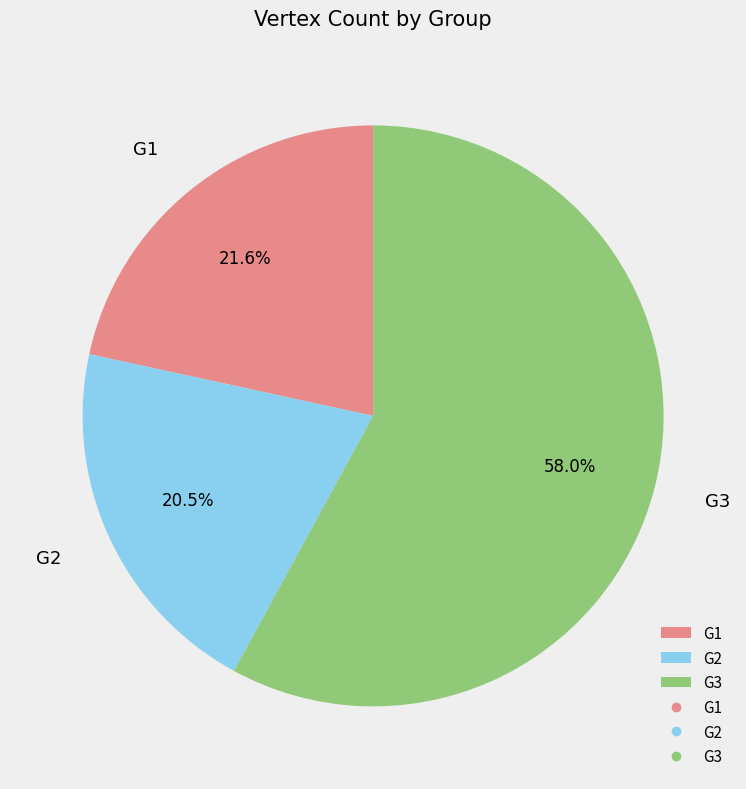

Is G1 the majority of the pie?

No